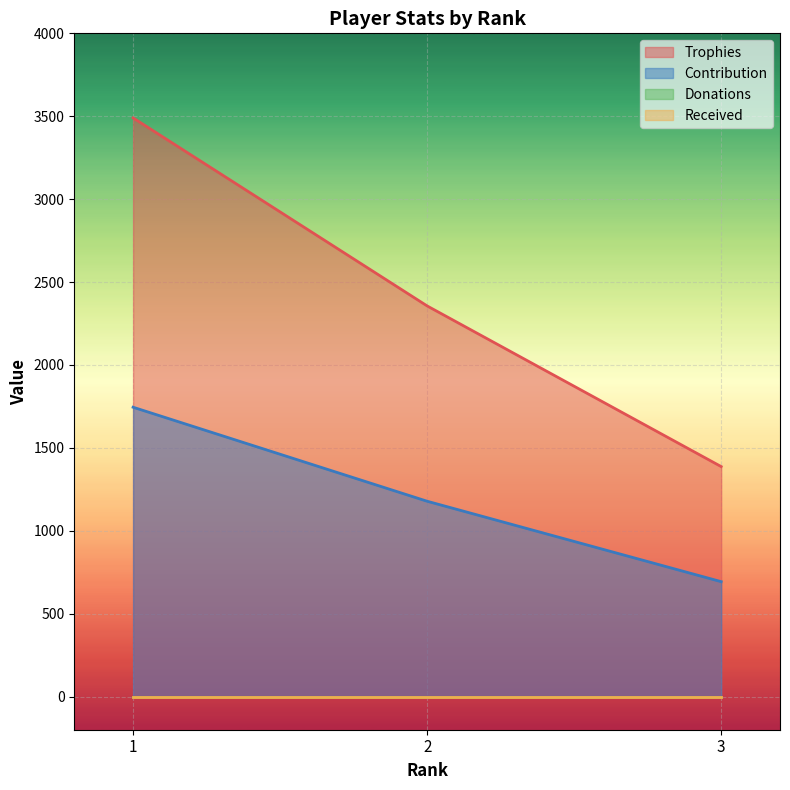

Does the chart display data point markers on the line(s)?

No